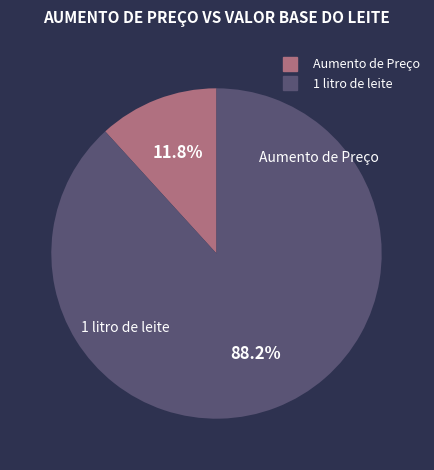

What is the largest slice in the pie chart?

1 litro de leite